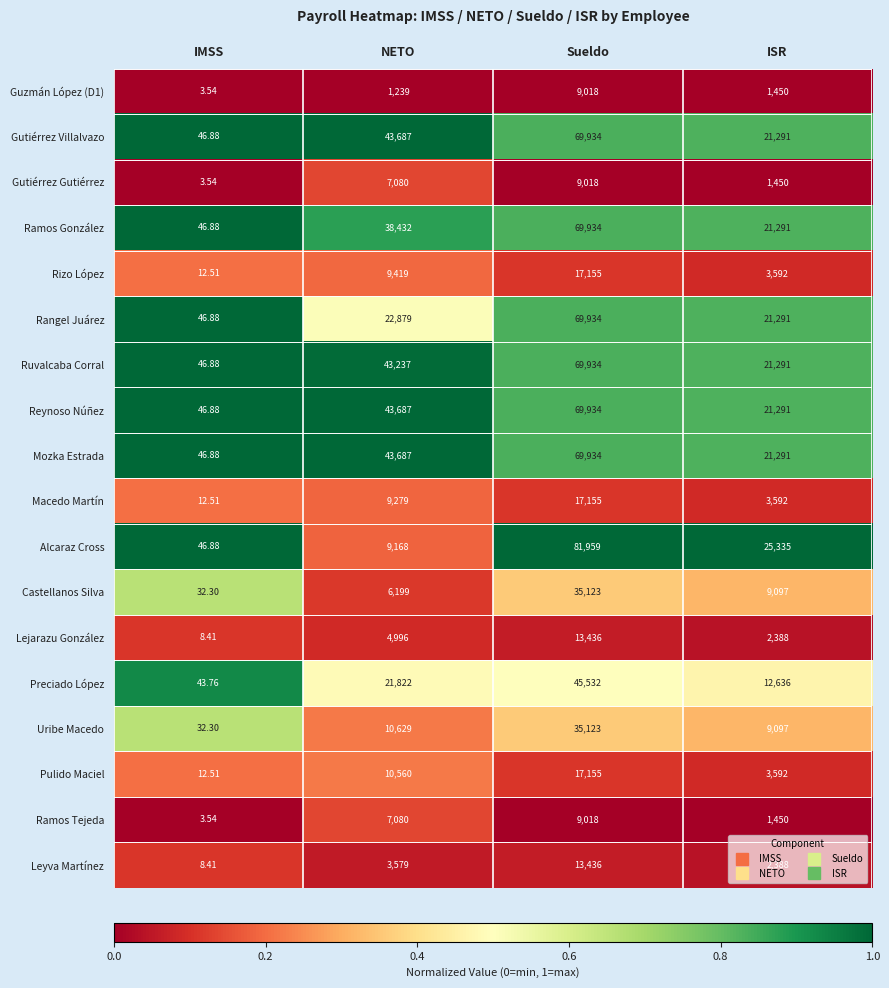

At which label is Macedo Martín closest to 8583?

NETO